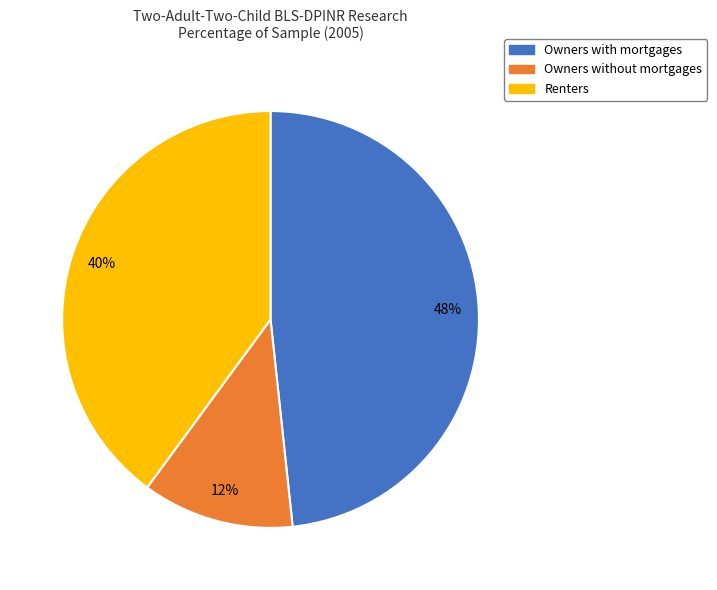

Does Owners with mortgages account for over 50% of the chart?

No